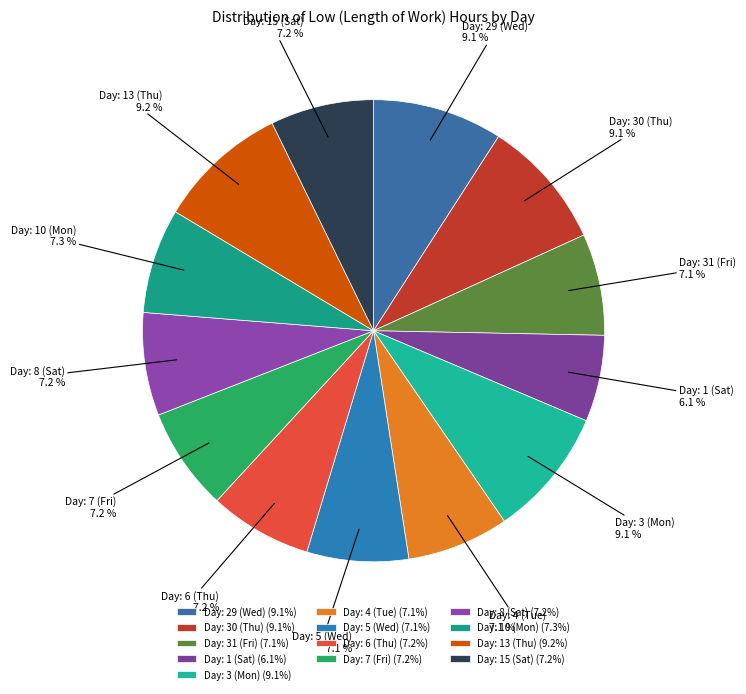

What is the ratio of the value at Day: 4 (Tue) to the value at Day: 31 (Fri)?

1.0